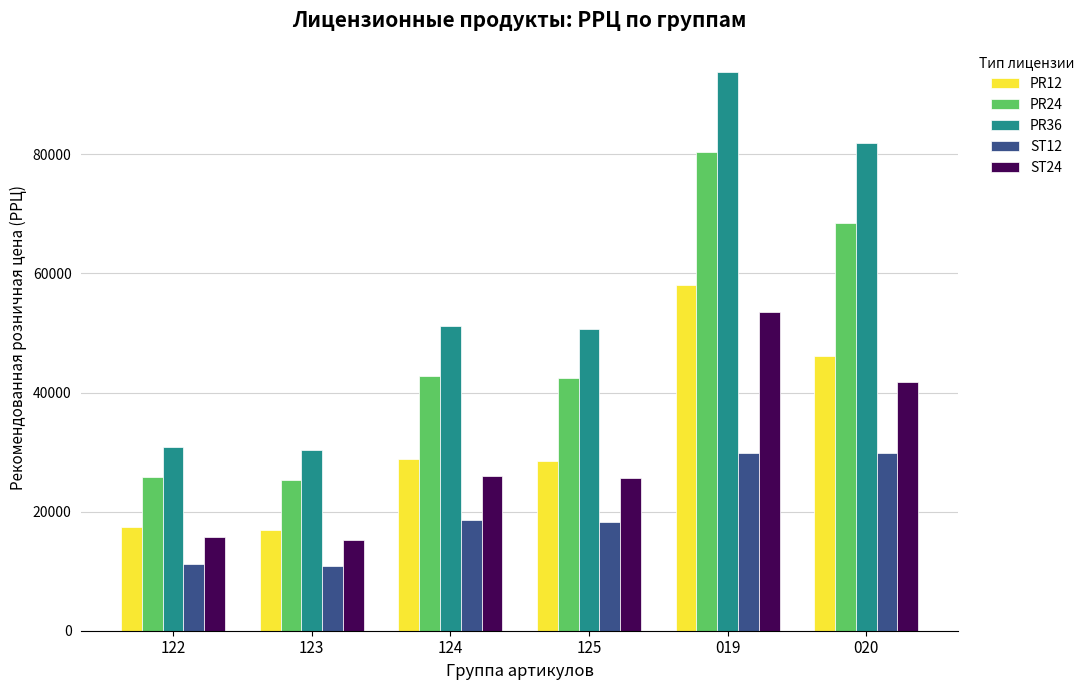

Reading left to right, list all the values displayed in this chart.

PR12: 122=17360	123=16960	124=28830	125=28430	019=58100	020=46190
PR24: 122=25760	123=25360	124=42780	125=42380	019=80400	020=68540
PR36: 122=30800	123=30400	124=51150	125=50750	019=93900	020=81950
ST12: 122=11200	123=10800	124=18600	125=18200	019=29800	020=29800
ST24: 122=15680	123=15280	124=26040	125=25640	019=53600	020=41720